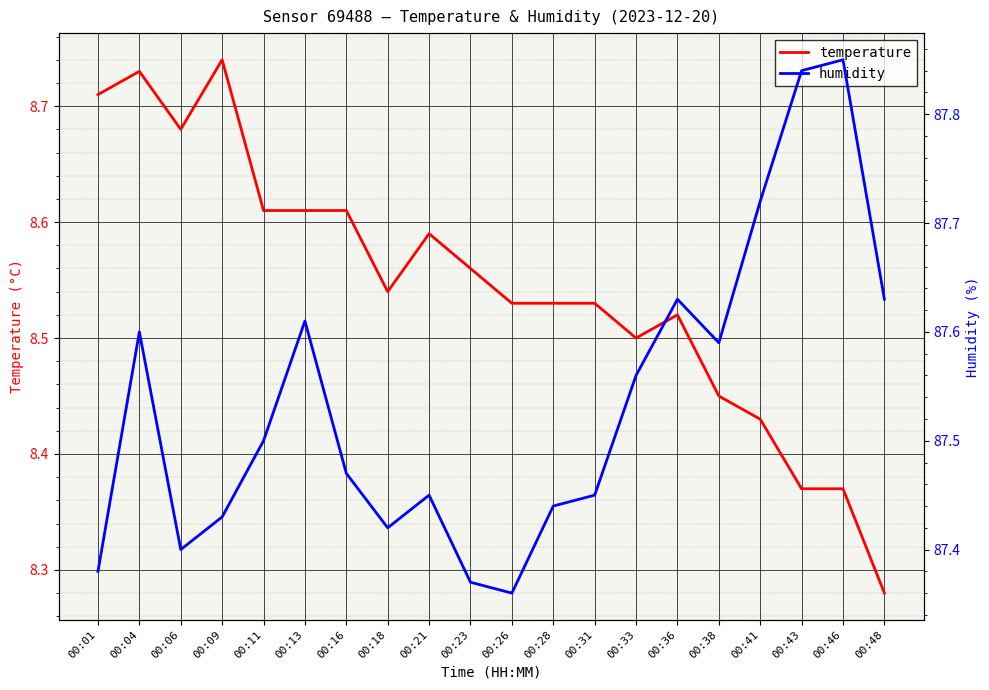

Is it true that humidity equals 87.7 at 00:41?

True